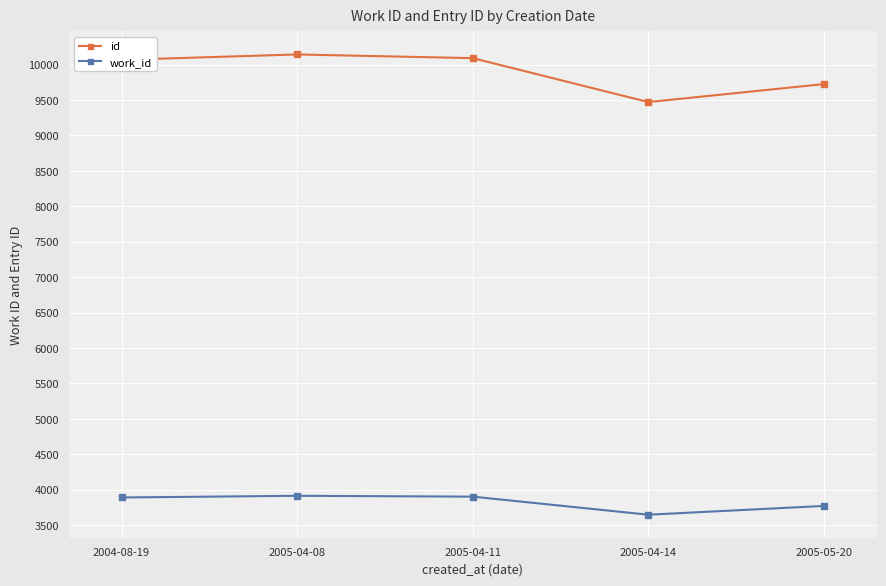

True or false: id and work_id cross at least once.

False